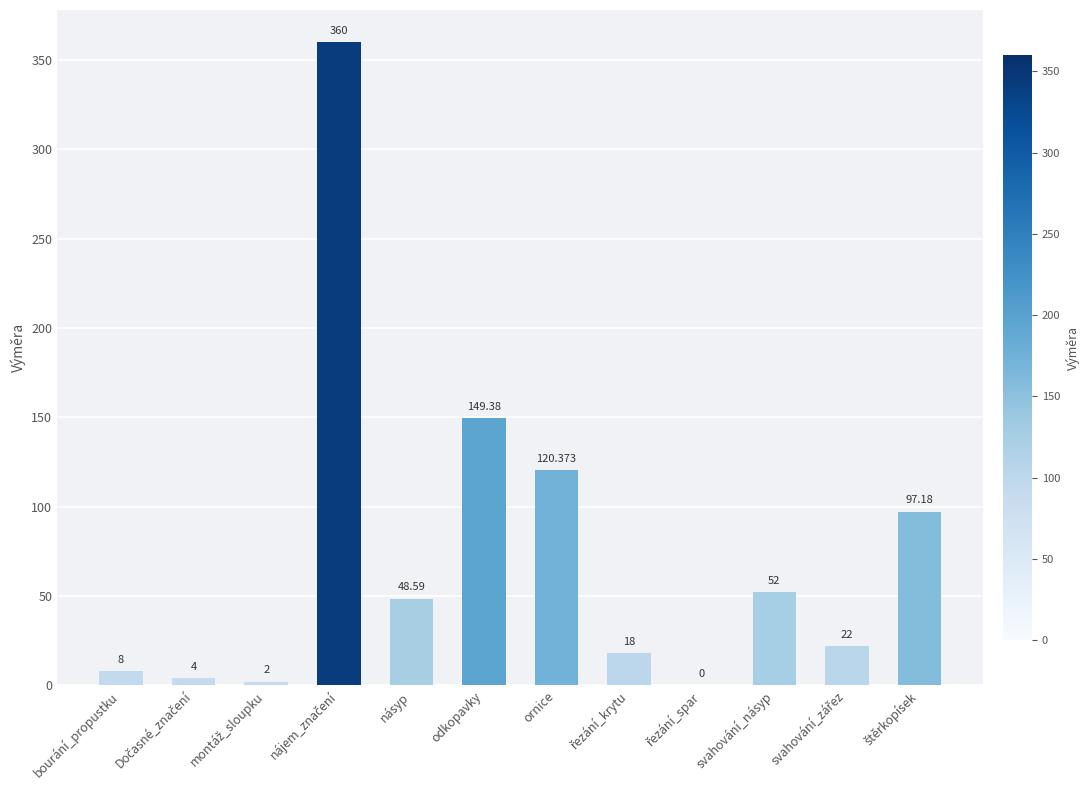

At which label is the value closest to 180?

odkopavky